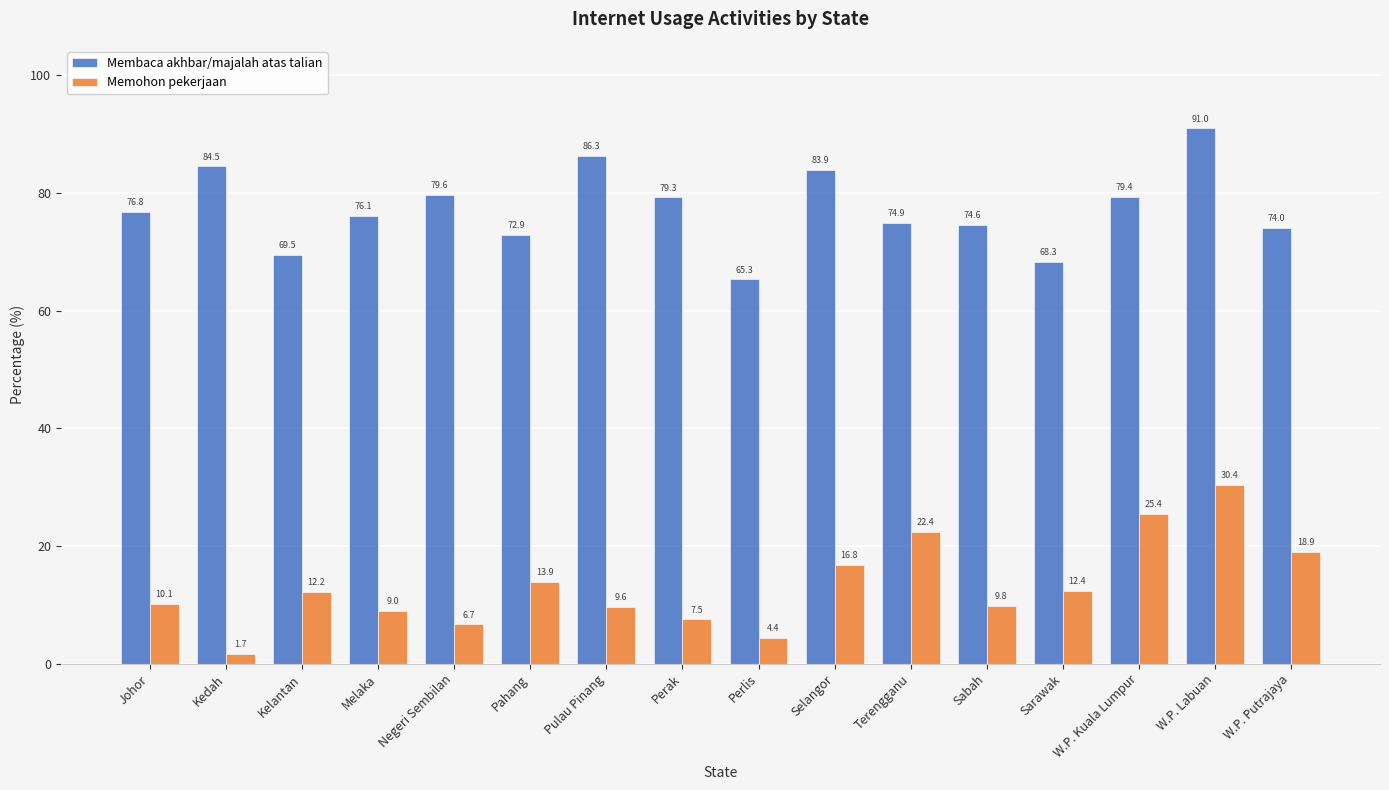

What is the value of the Membaca akhbar/majalah atas talian bar at the 12th from the left?

74.6